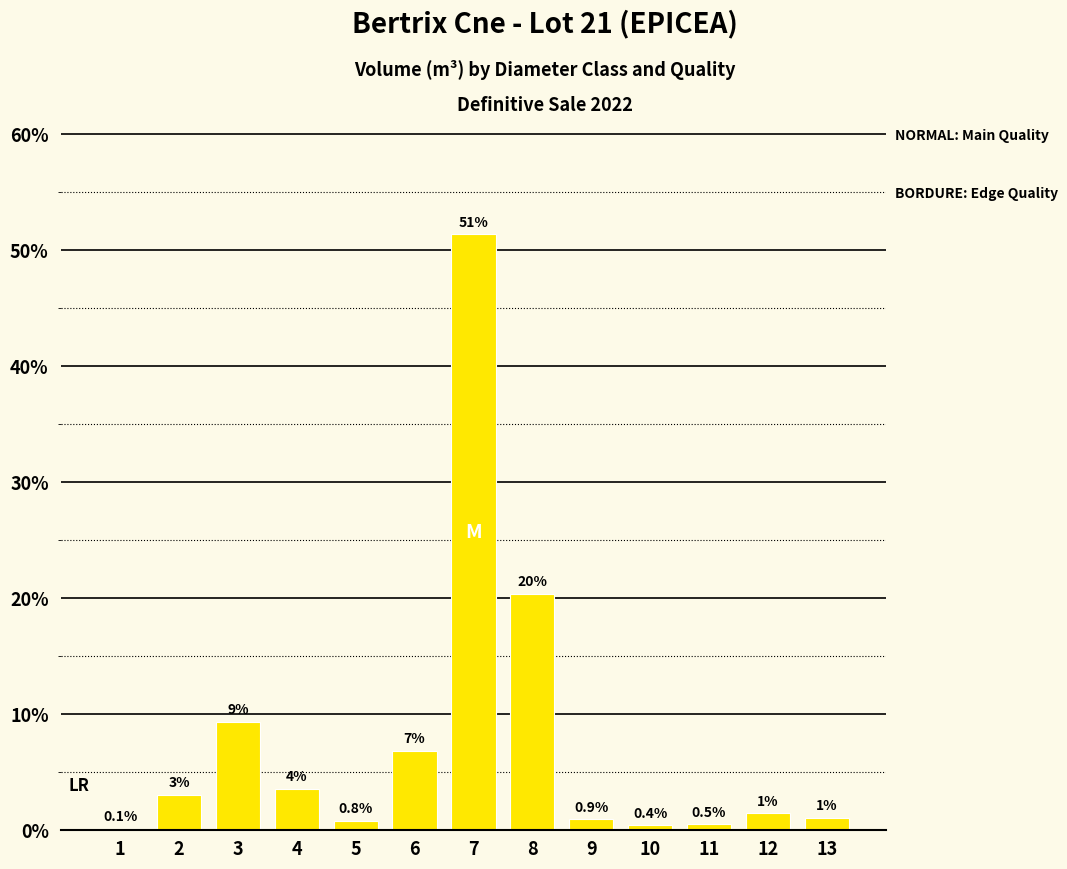

Are the bars horizontal?

No